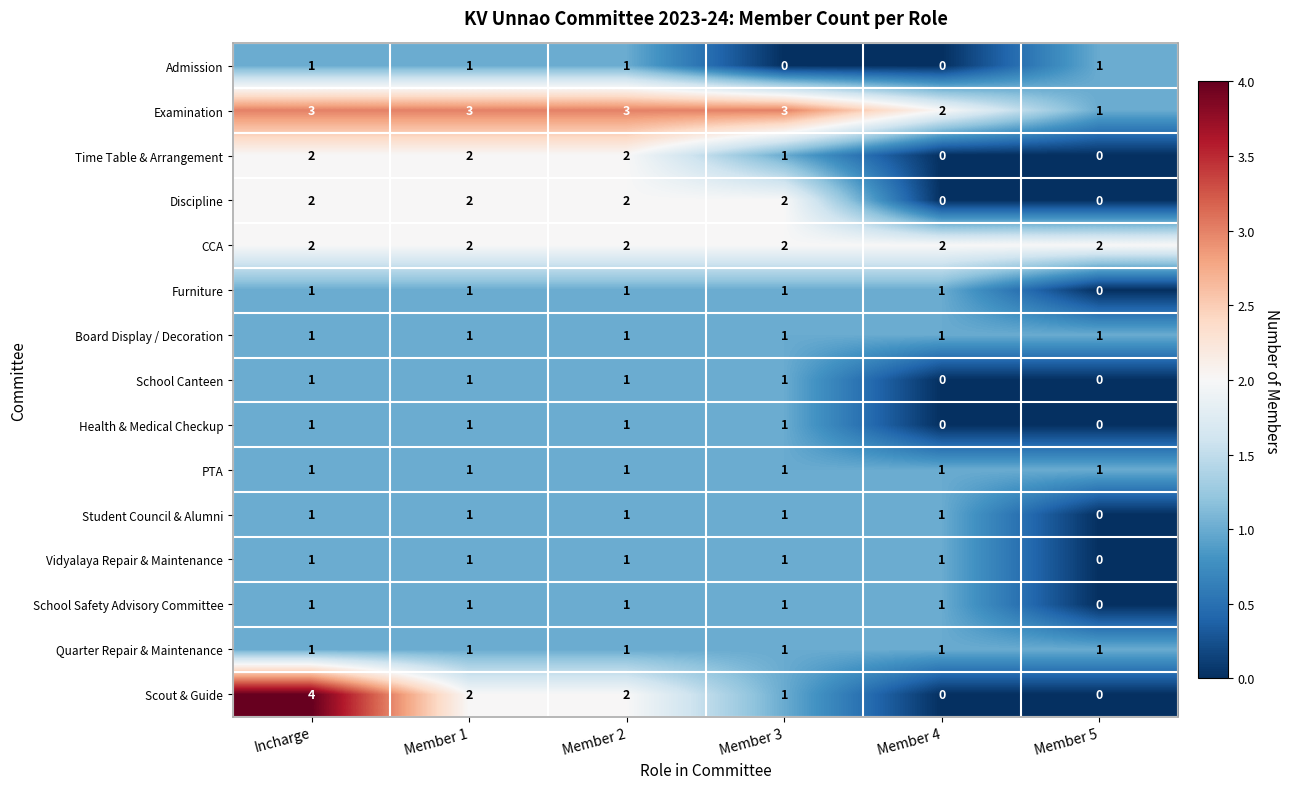

What is the total value across all series at Incharge?

23